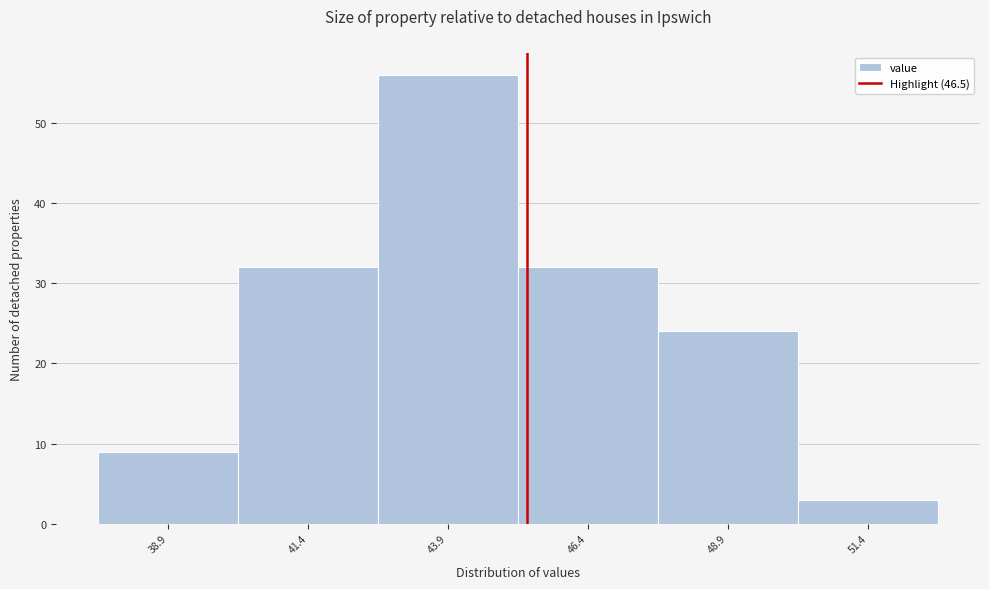

Reading left to right, what are all the values shown in this chart?

38.9=9	41.4=32	43.9=56	46.4=32	48.9=24	51.4=3